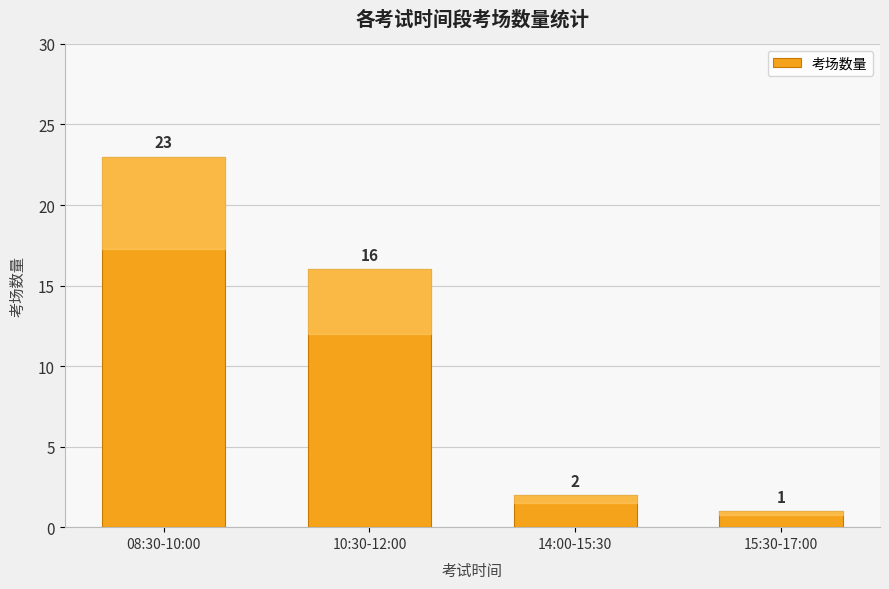

How many bars are there in total?

4